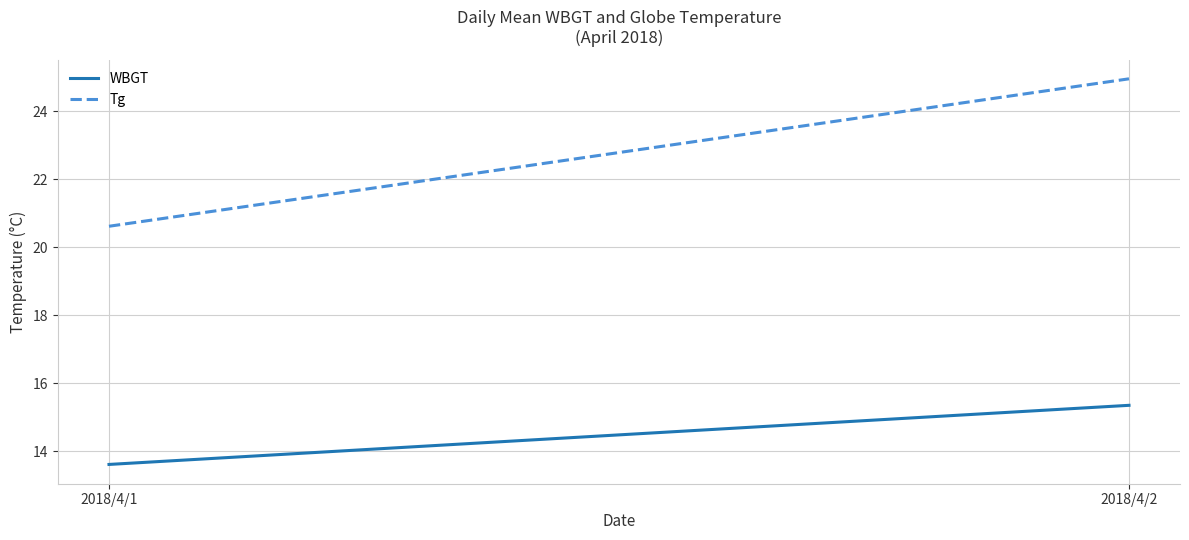

True or false: WBGT has a value of 15.3 at 2018/4/2.

True